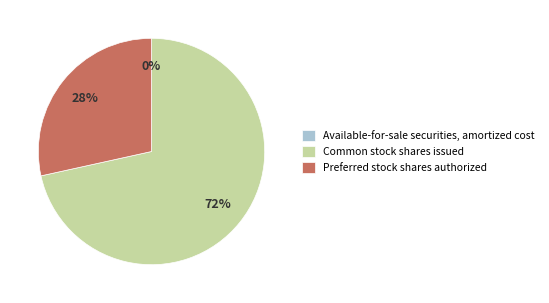

To the nearest percent, what percentage of the pie is Preferred stock shares authorized?

28%